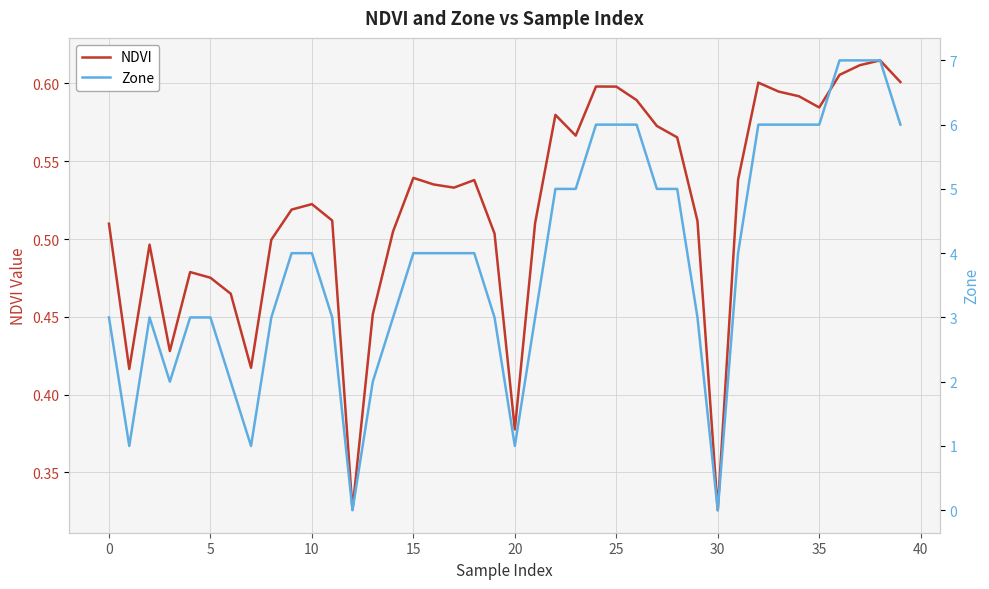

Reading left to right, list all the values displayed in this chart.

NDVI: 0.5	0.4	0.5	0.4	0.5	0.5	0.5	0.4	0.5	0.5	0.5	0.5	0.3	0.5	0.5	0.5	0.5	0.5	0.5	0.5	0.4	0.5	0.6	0.6	0.6	0.6	0.6	0.6	0.6	0.5	0.3	0.5	0.6	0.6	0.6	0.6	0.6	0.6	0.6	0.6
Zone: 3.0	1.0	3.0	2.0	3.0	3.0	2.0	1.0	3.0	4.0	4.0	3.0	0.0	2.0	3.0	4.0	4.0	4.0	4.0	3.0	1.0	3.0	5.0	5.0	6.0	6.0	6.0	5.0	5.0	3.0	0.0	4.0	6.0	6.0	6.0	6.0	7.0	7.0	7.0	6.0